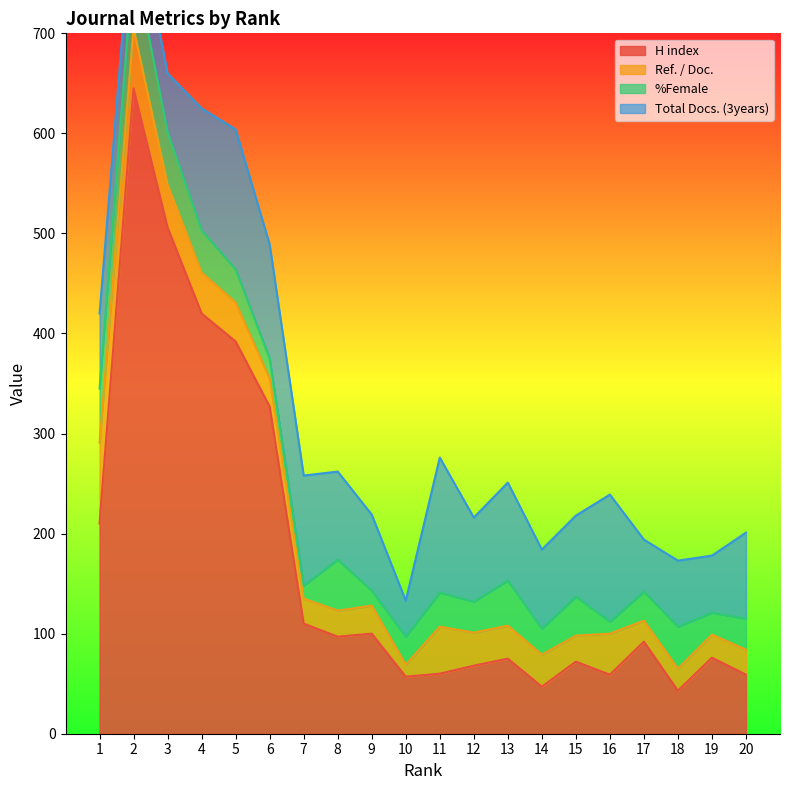

Is it true that H index equals 21 at 18?

False